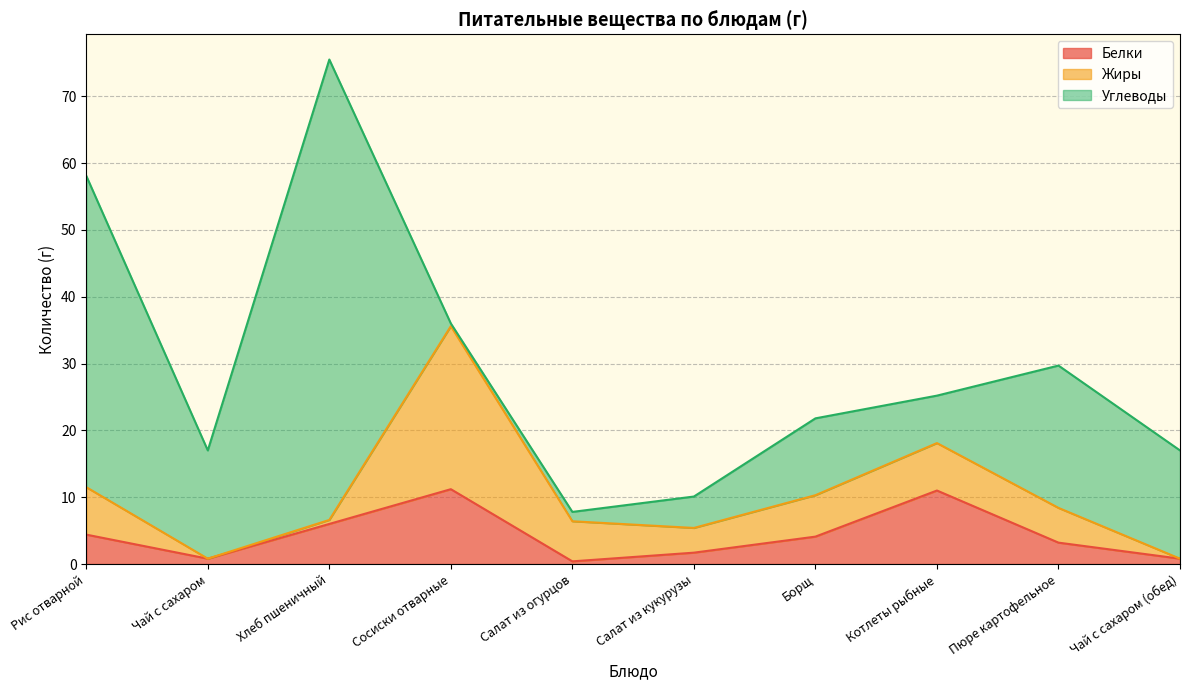

Where do Углеводы and Жиры first cross each other?

Хлеб пшеничный and Сосиски отварные